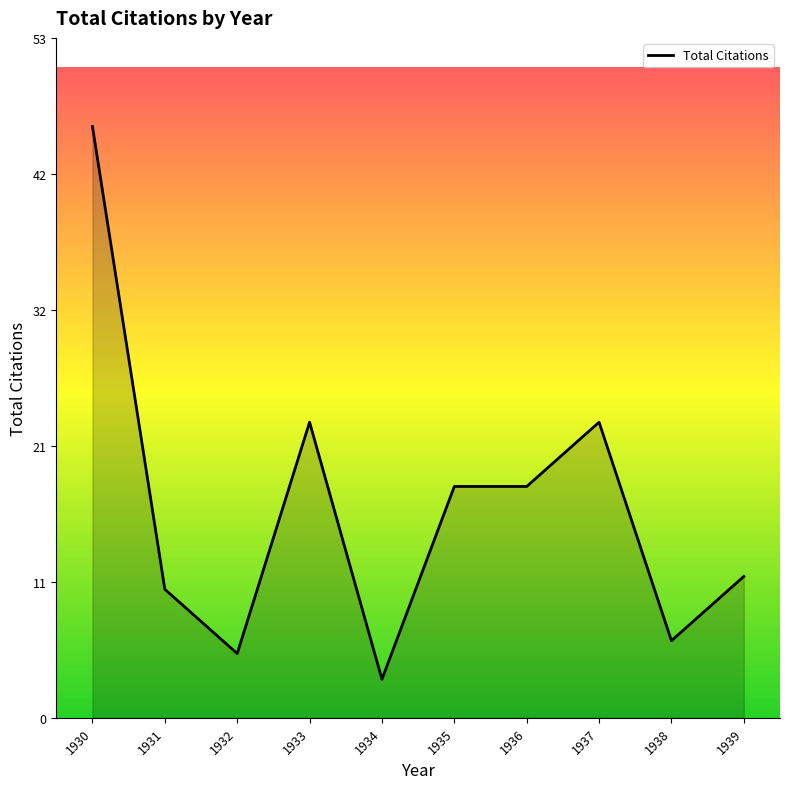

What is the difference between the values at 1930 and 1933?

23